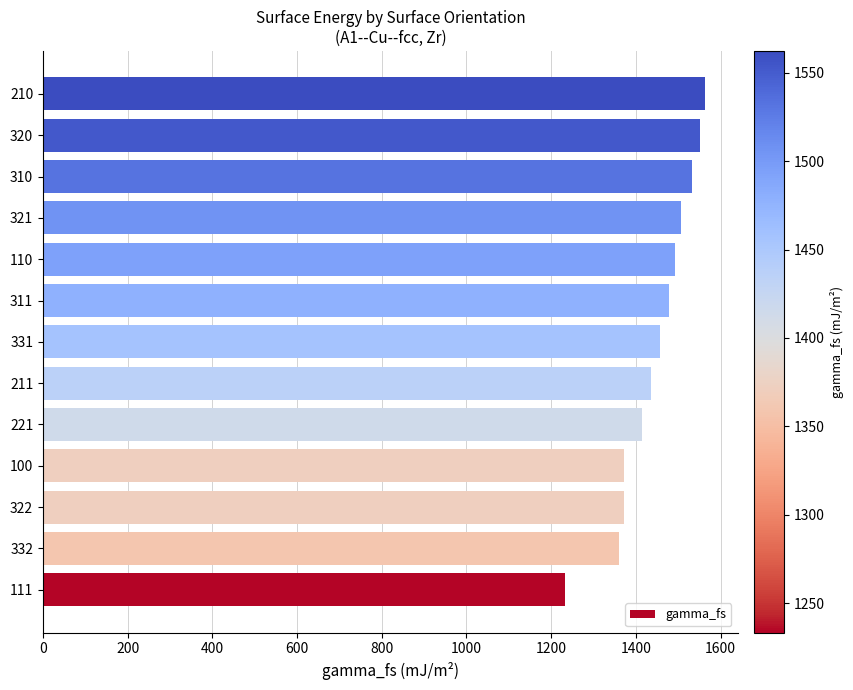

What value does the data have at 310?

1531.6